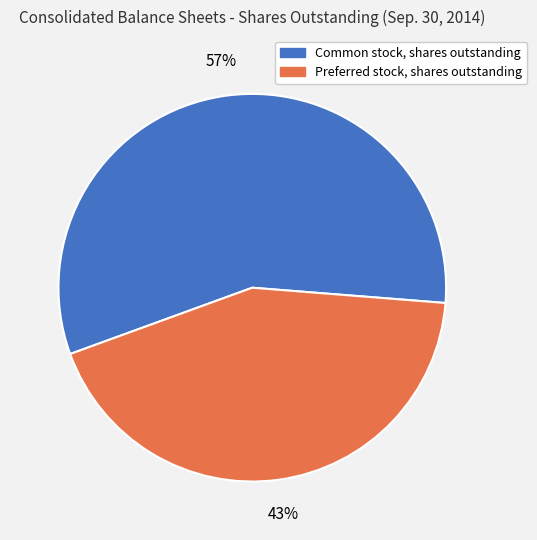

To the nearest percent, what portion does Common stock, shares outstanding represent?

57%